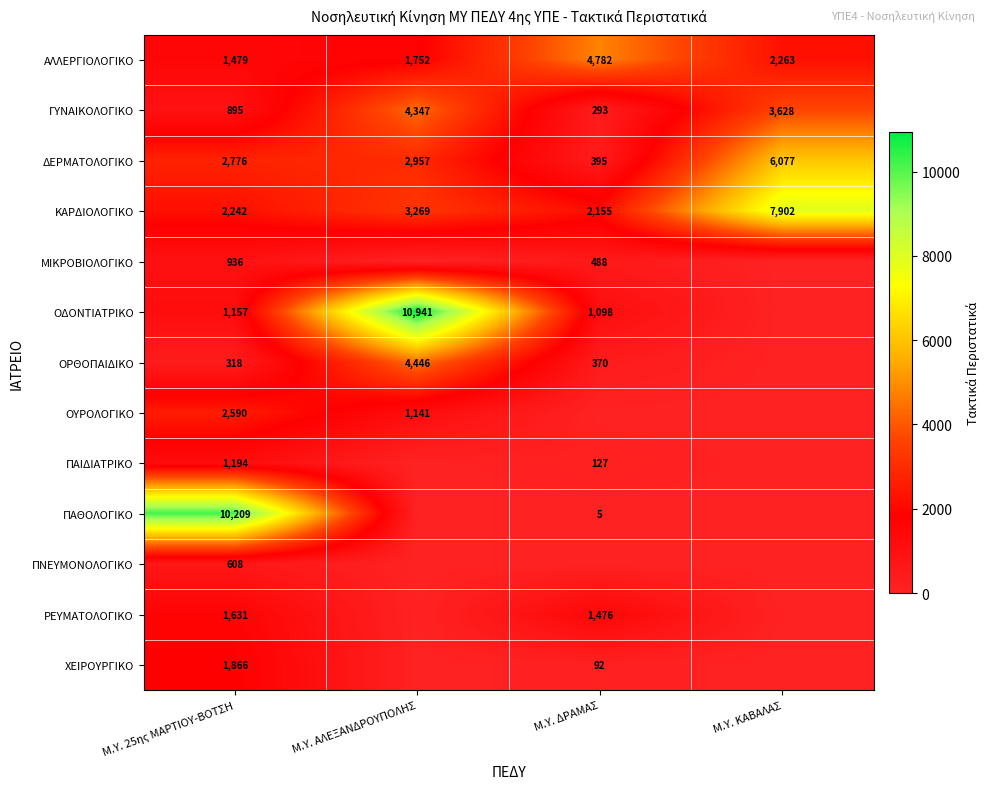

What is the total value across all series at Μ.Υ. 25ης MAΡΤΙΟΥ-ΒΟΤΣΗ?

27901